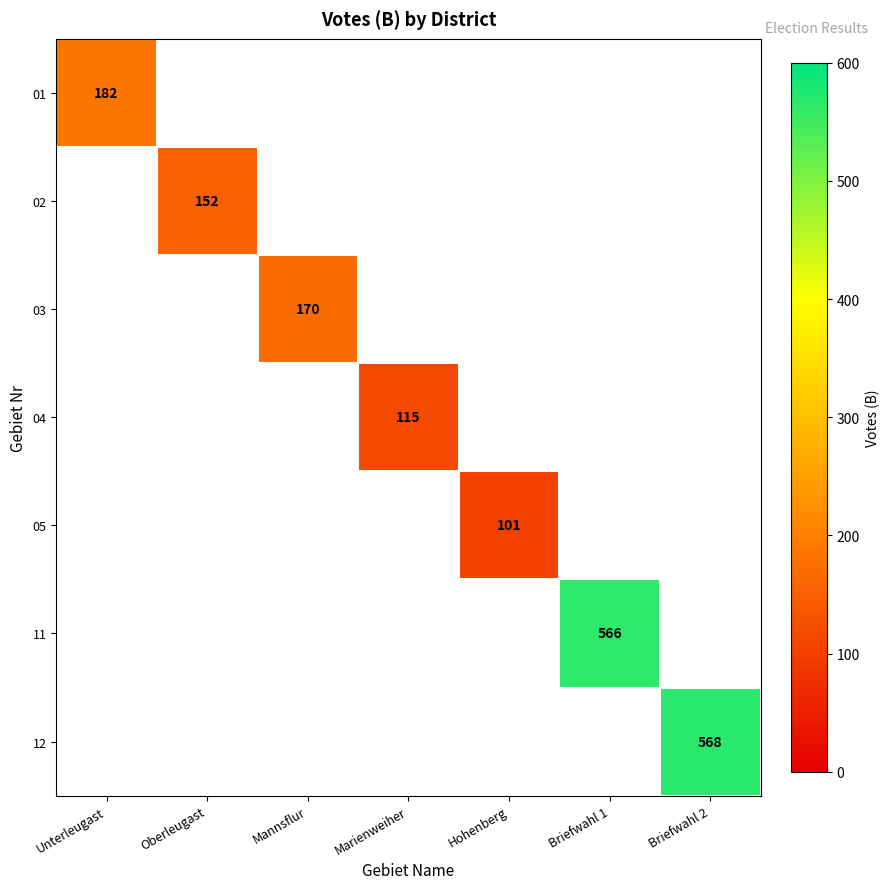

True or false: 12 has a value of 786 at Briefwahl 2.

False